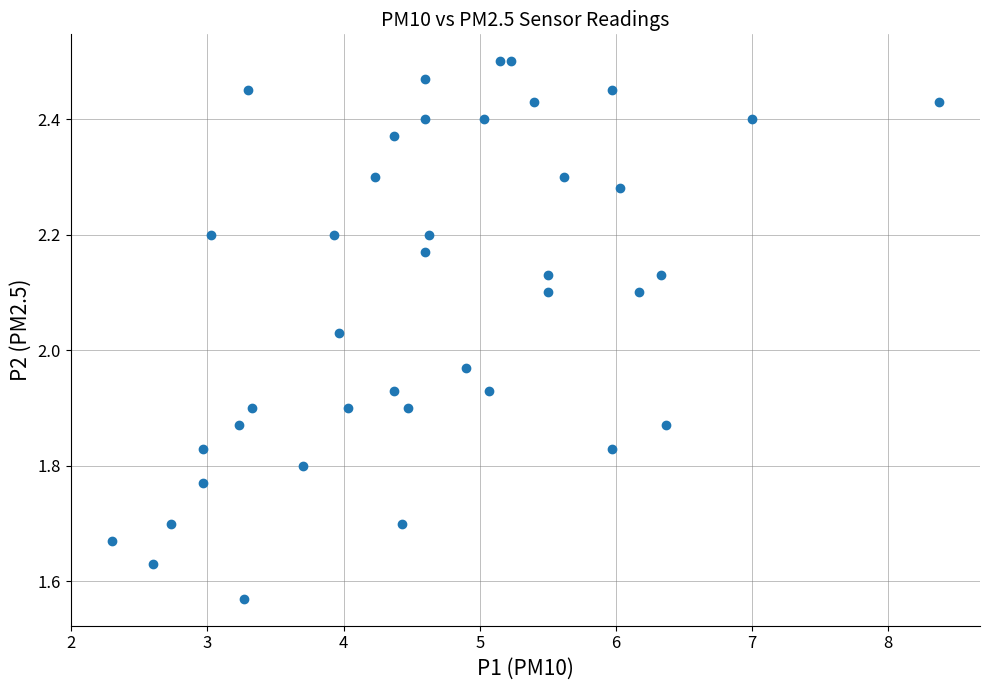

What is the range of Y values (max minus min)?

0.9